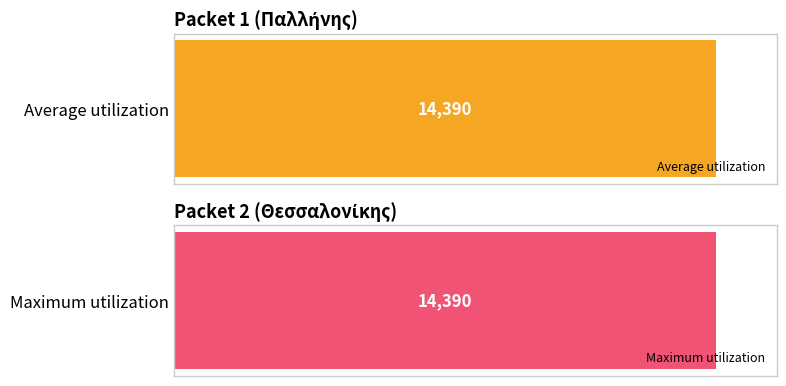

What are all the series names shown in the legend?

Average utilization, Maximum utilization